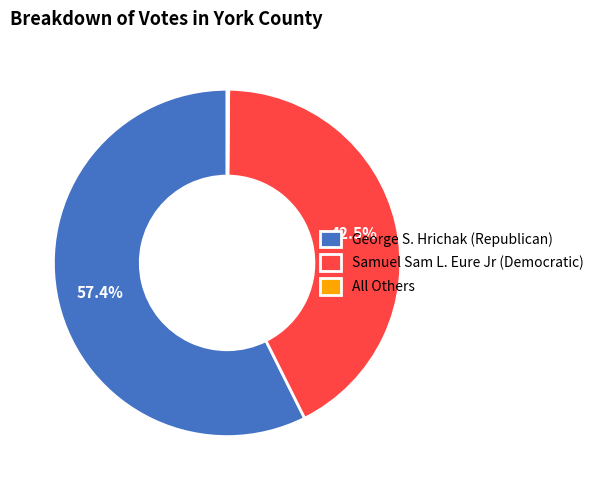

Between Samuel Sam L. Eure Jr (Democratic) and George S. Hrichak (Republican), which is larger?

George S. Hrichak (Republican)